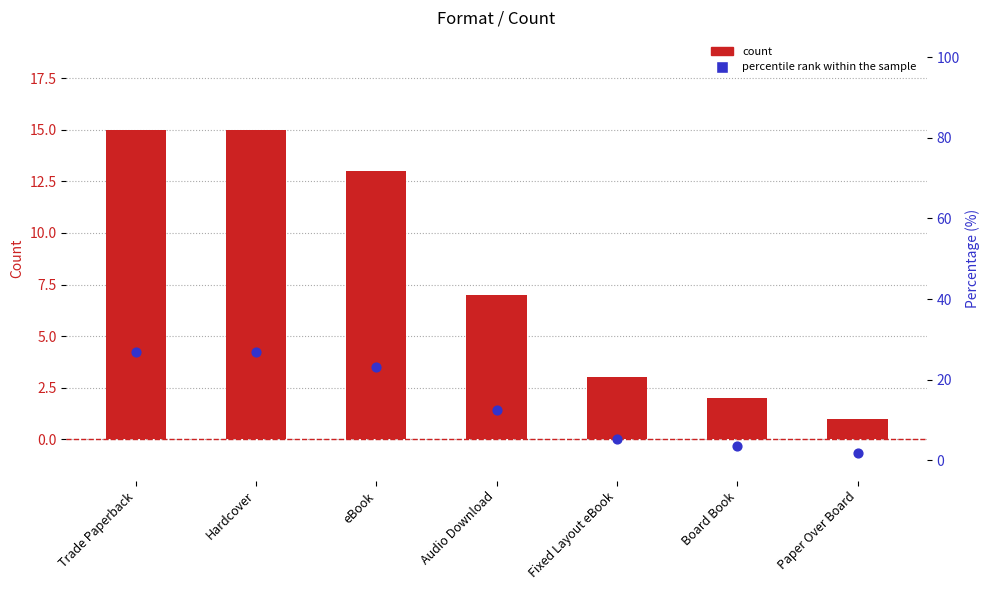

Which series contains the lowest Y value?

Count